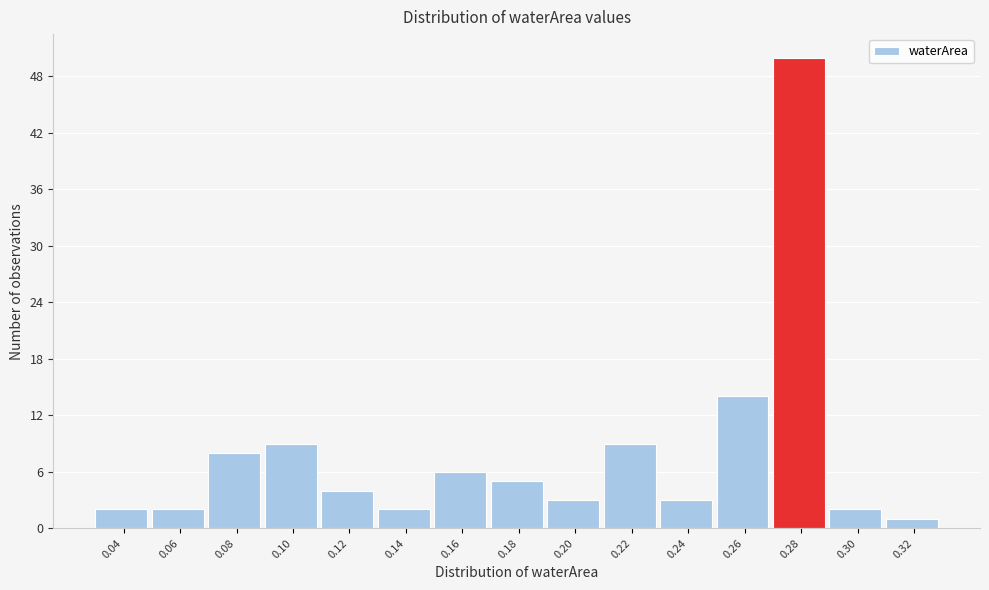

Reading left to right, extract all data points from this chart.

0.04=2	0.06=2	0.08=8	0.10=9	0.12=4	0.14=2	0.16=6	0.18=5	0.20=3	0.22=9	0.24=3	0.26=14	0.28=50	0.30=2	0.32=1